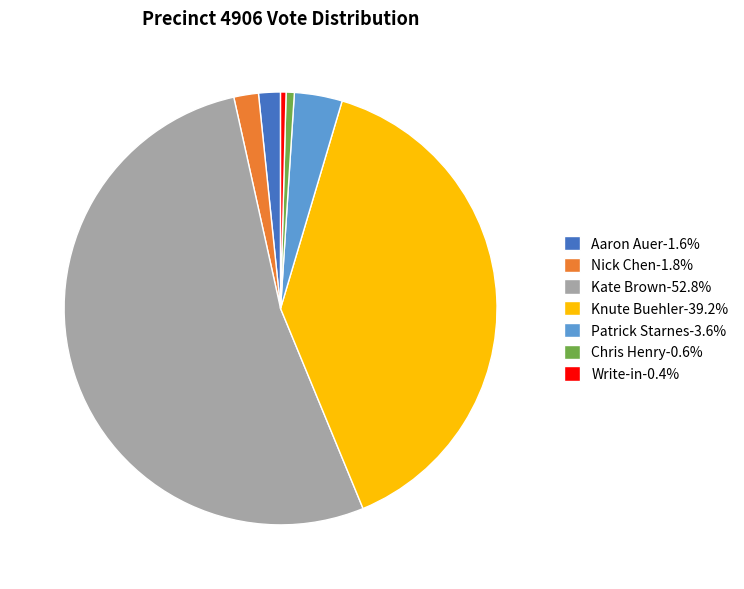

Do Kate Brown-52.8% and Knute Buehler-39.2% together represent more than half of the pie?

Yes